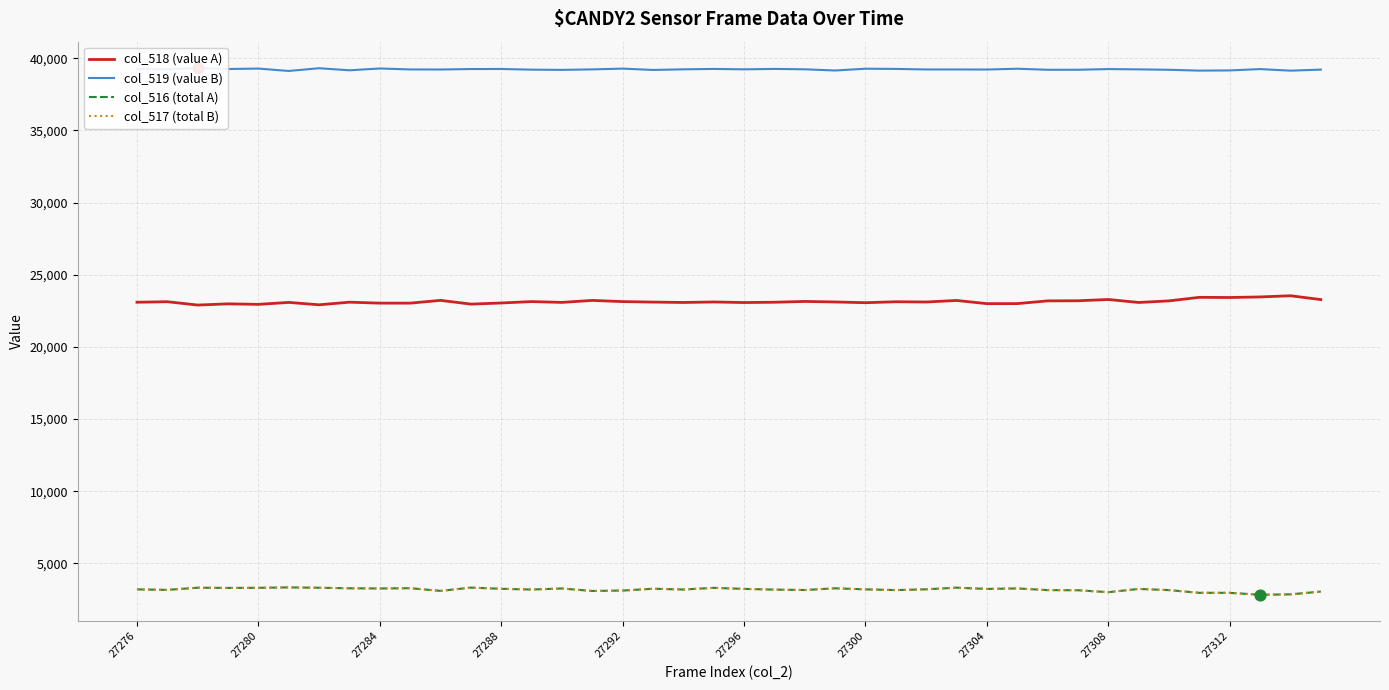

True or false: col_518 (value A) and col_516 (total A) cross at least once.

False